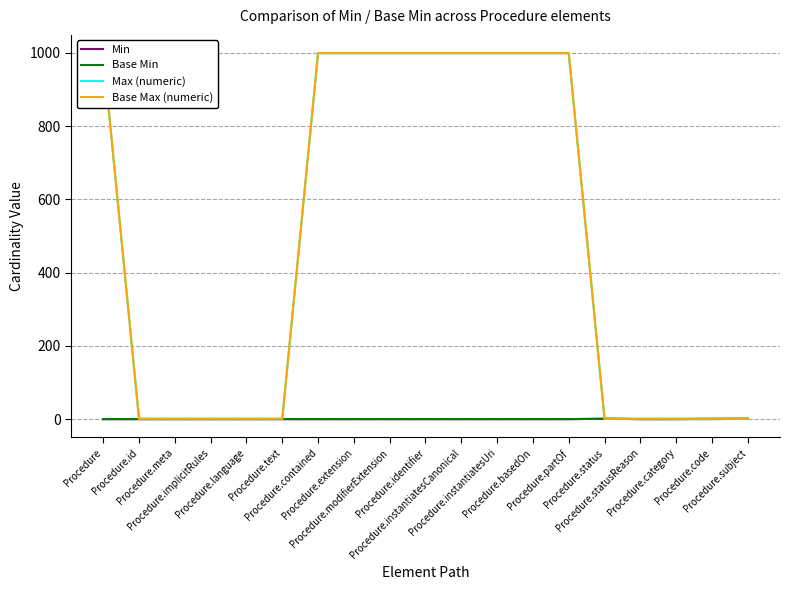

Is the value of Min at Procedure.statusReason greater than the value of Max (numeric) at Procedure.instantiatesUri?

No